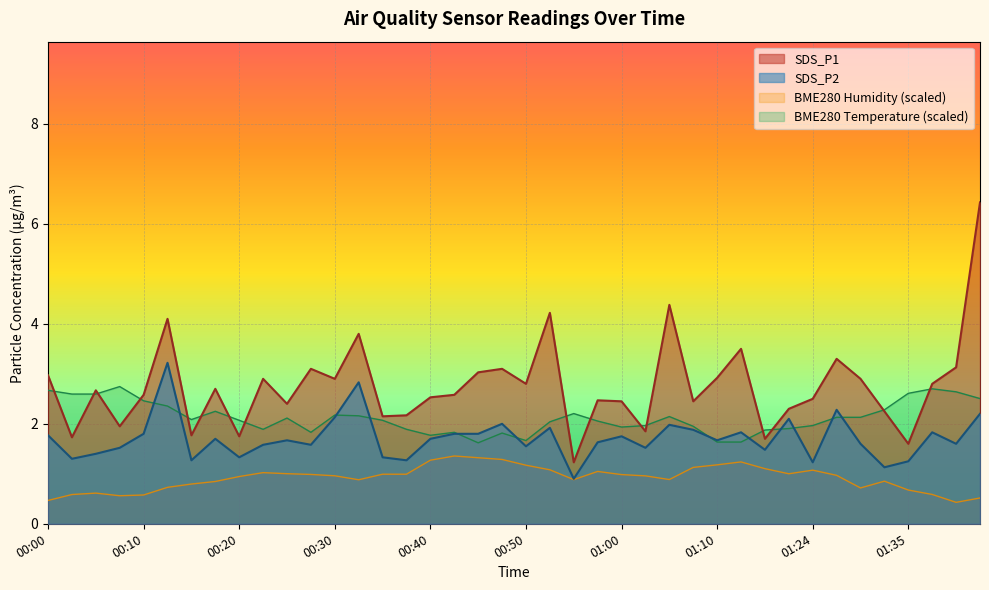

True or false: SDS_P2 and SDS_P1 intersect in this chart.

False